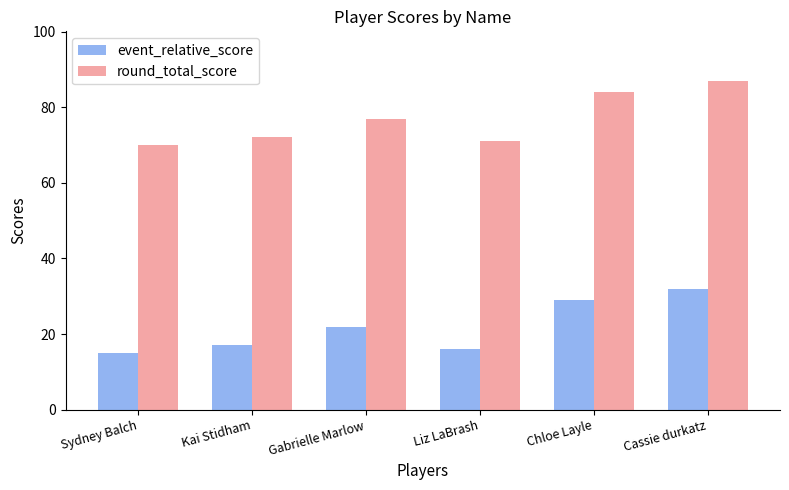

What position from the left is Sydney Balch?

1